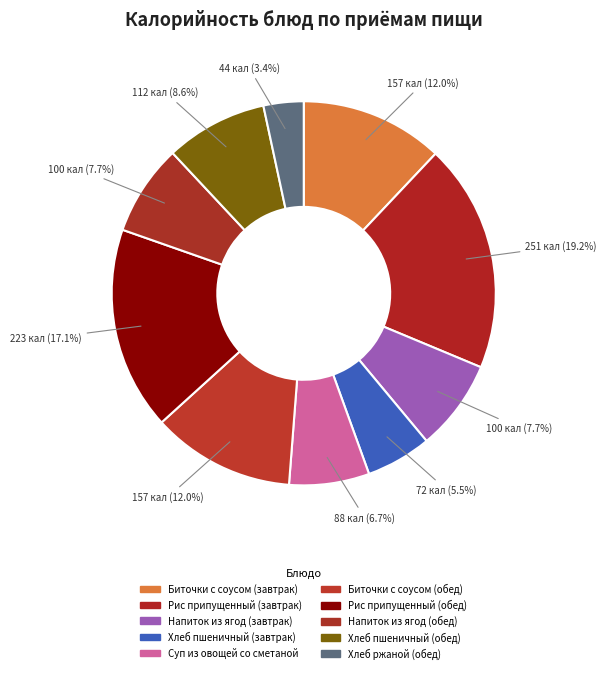

How many segments does this pie chart have?

10